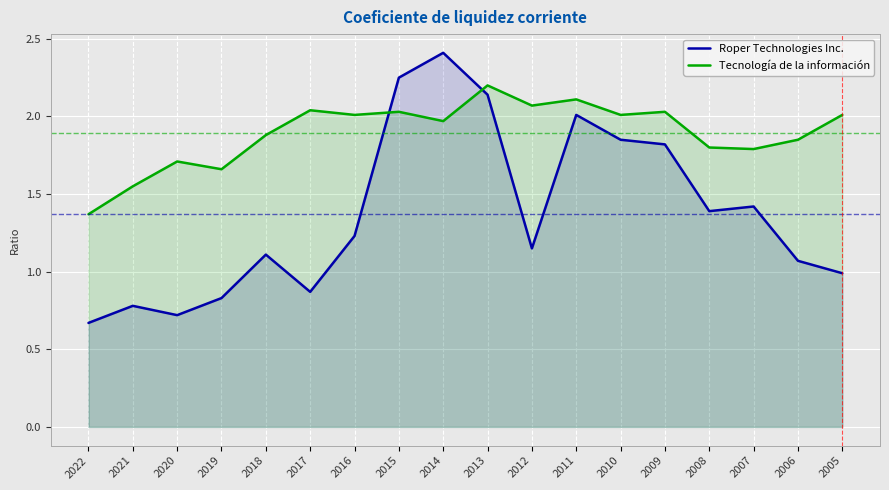

Which series has the largest range (max minus min)?

Roper Technologies Inc.